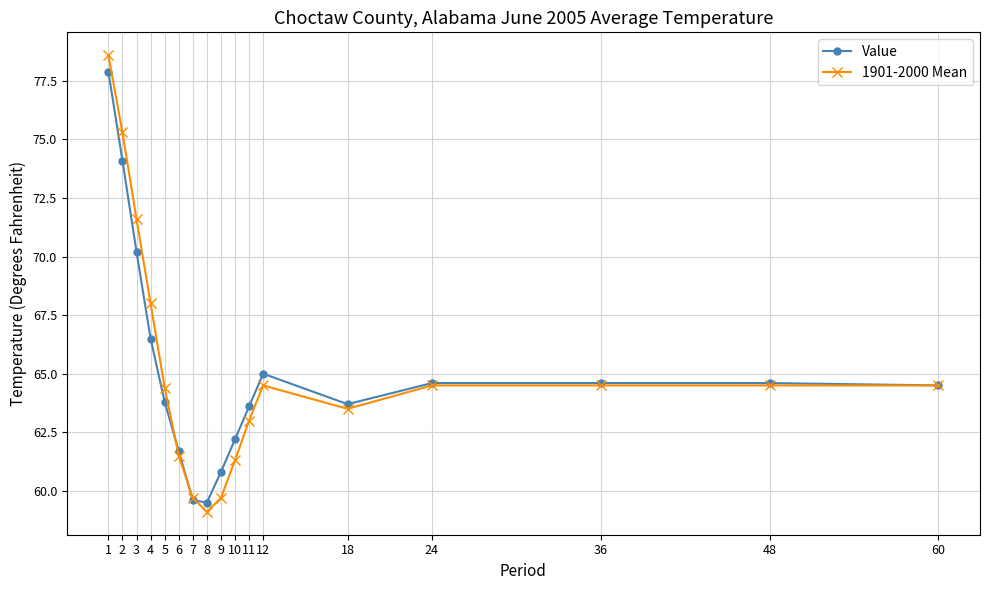

What is the difference between the maximum and minimum values in the Value series?

18.4